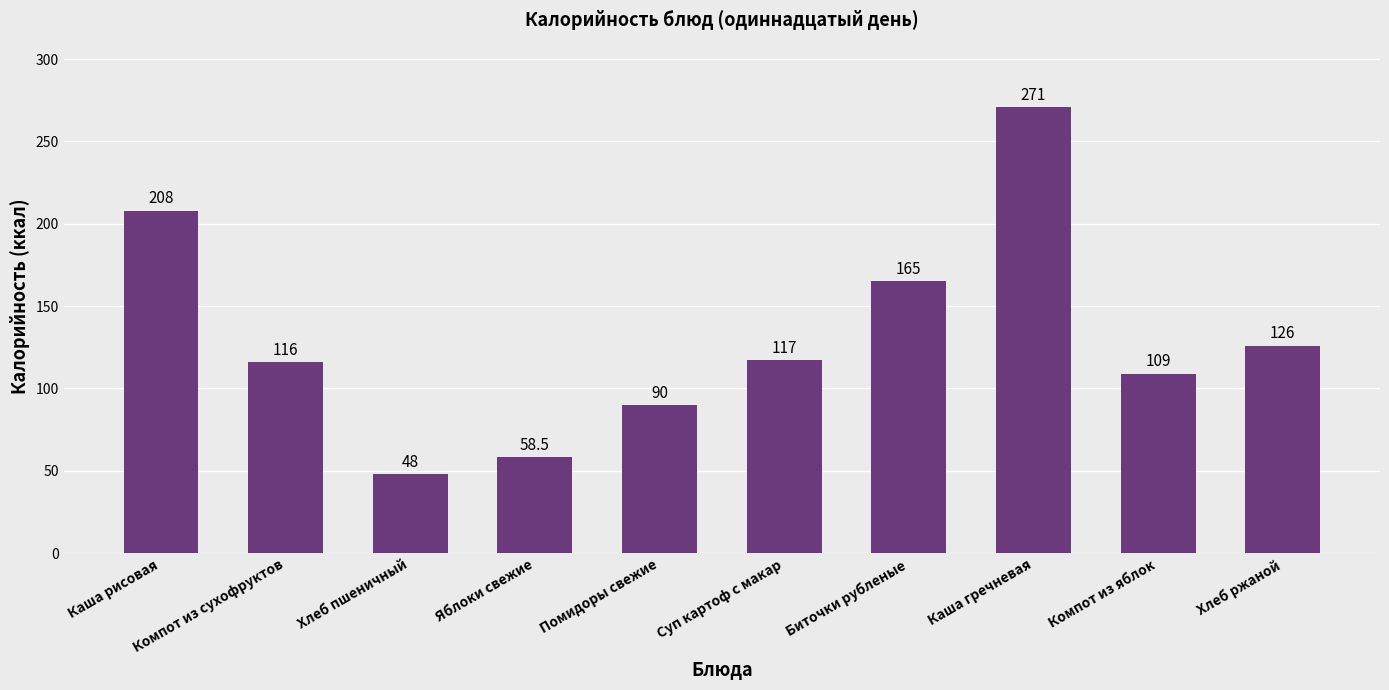

What is the value of the 3rd bar from the left?

48.0